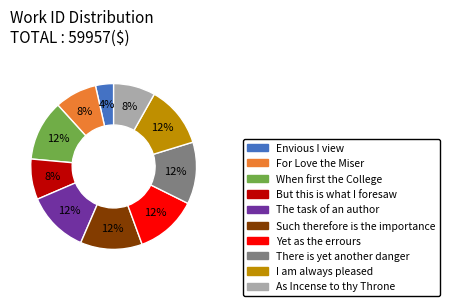

Does There is yet another danger represent more than half of the total?

No